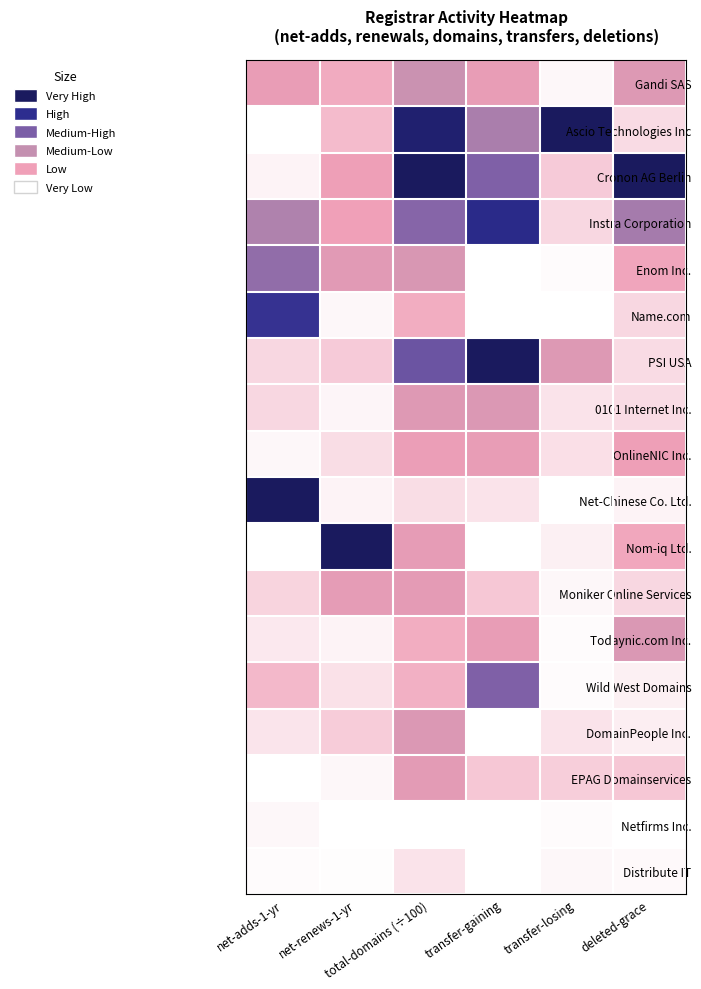

List the series in order of their peak value, highest first.

Ascio Technologies Inc, Cronon AG Berlin, PSI USA, Net-Chinese Co. Ltd., Nom-iq Ltd., Instra Corporation, Name.com, Wild West Domains, Enom Inc., Gandi SAS, Todaynic.com Inc., DomainPeople Inc., 0101 Internet Inc., EPAG Domainservices, Moniker Online Services, OnlineNIC Inc., Distribute IT, Netfirms Inc.